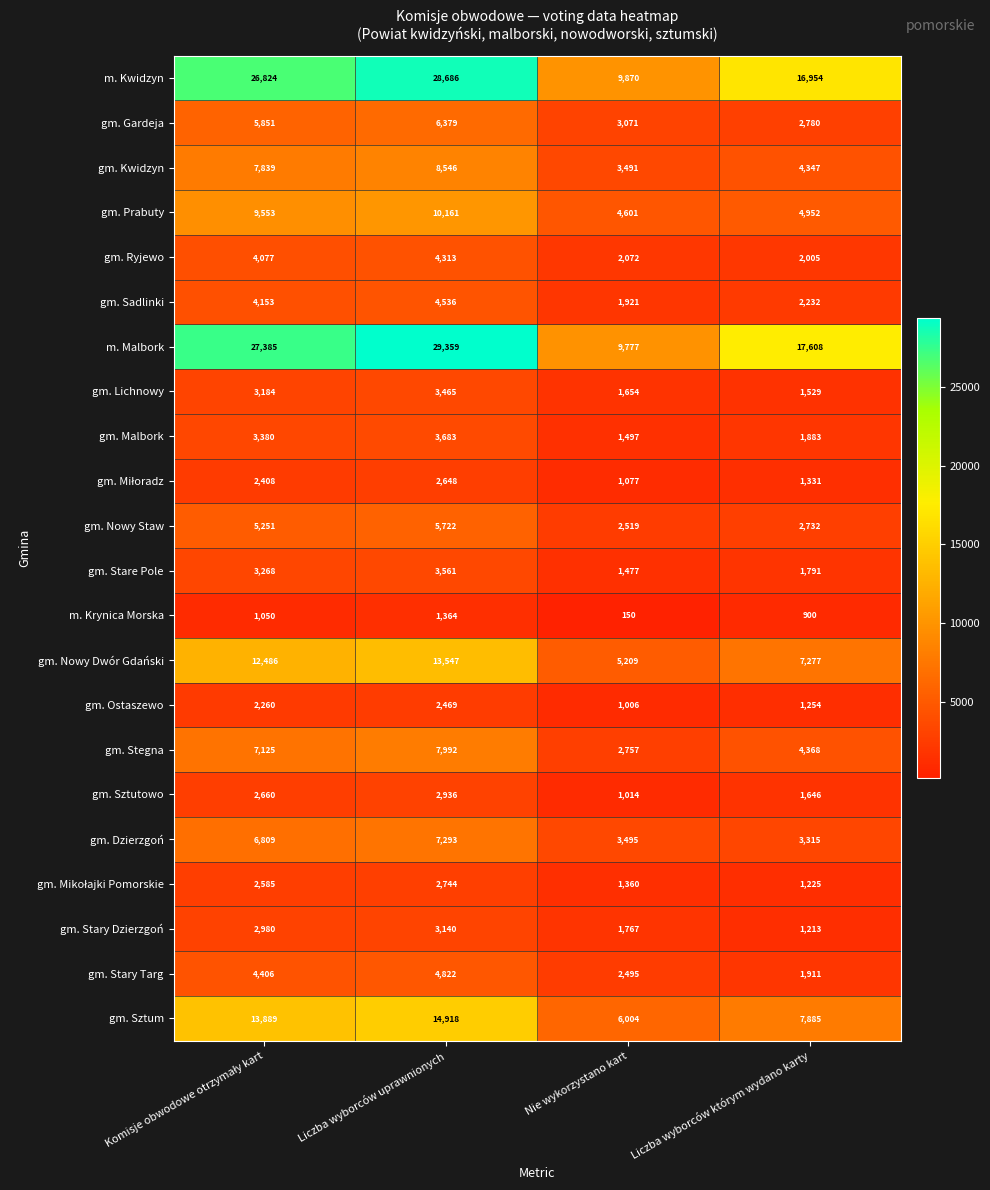

How many gm. Malbork values are between 1883 and 3683?

3